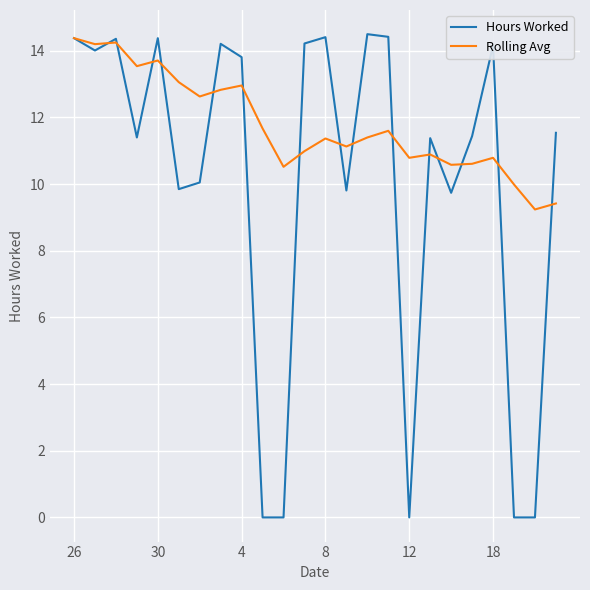

Which series has the largest range (max minus min)?

Hours Worked